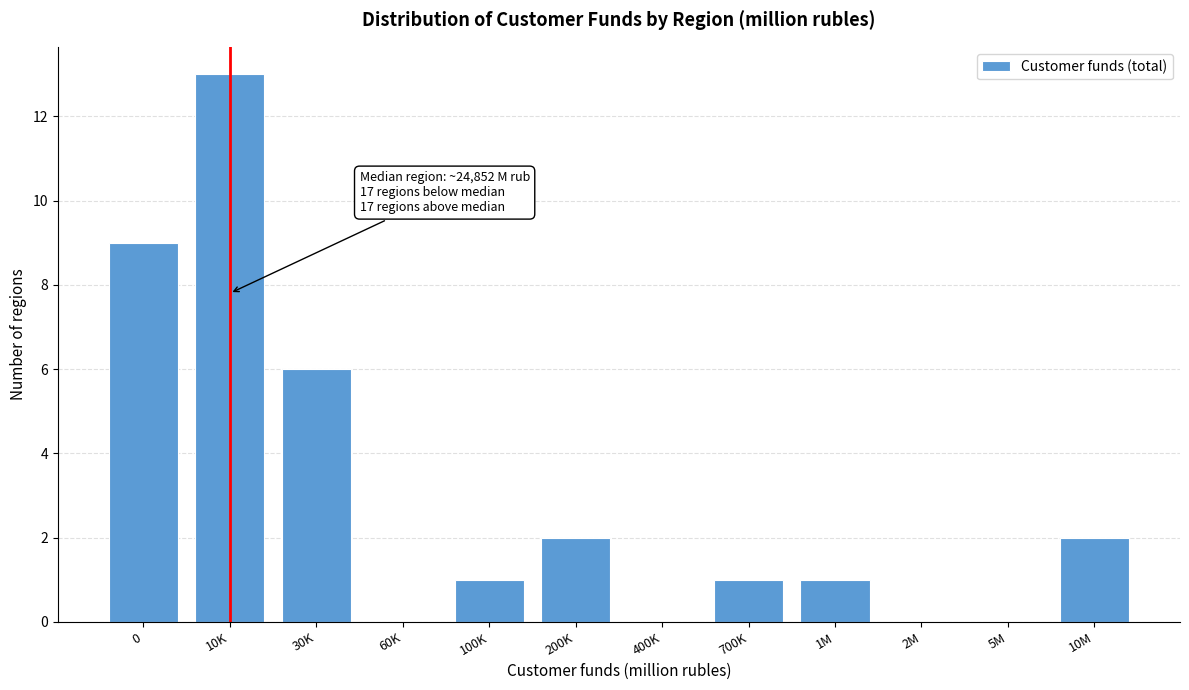

Reading right to left, transcribe all the data shown in this chart.

10M=2	5M=0	2M=0	1M=1	700K=1	400K=0	200K=2	100K=1	60K=0	30K=6	10K=13	0=9